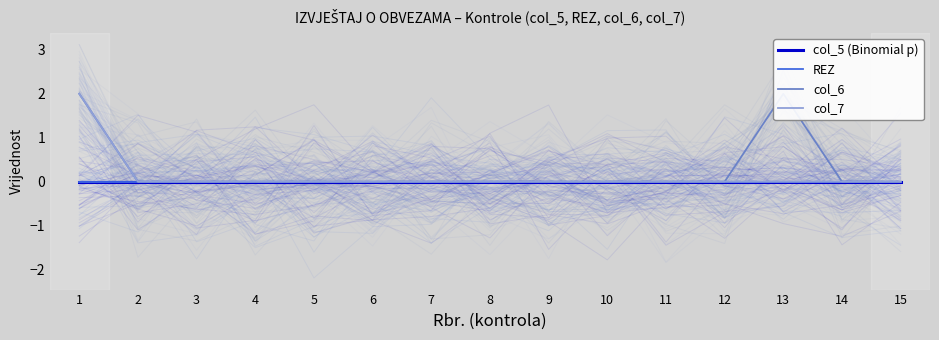

Which series has the largest range (max minus min)?

col_6